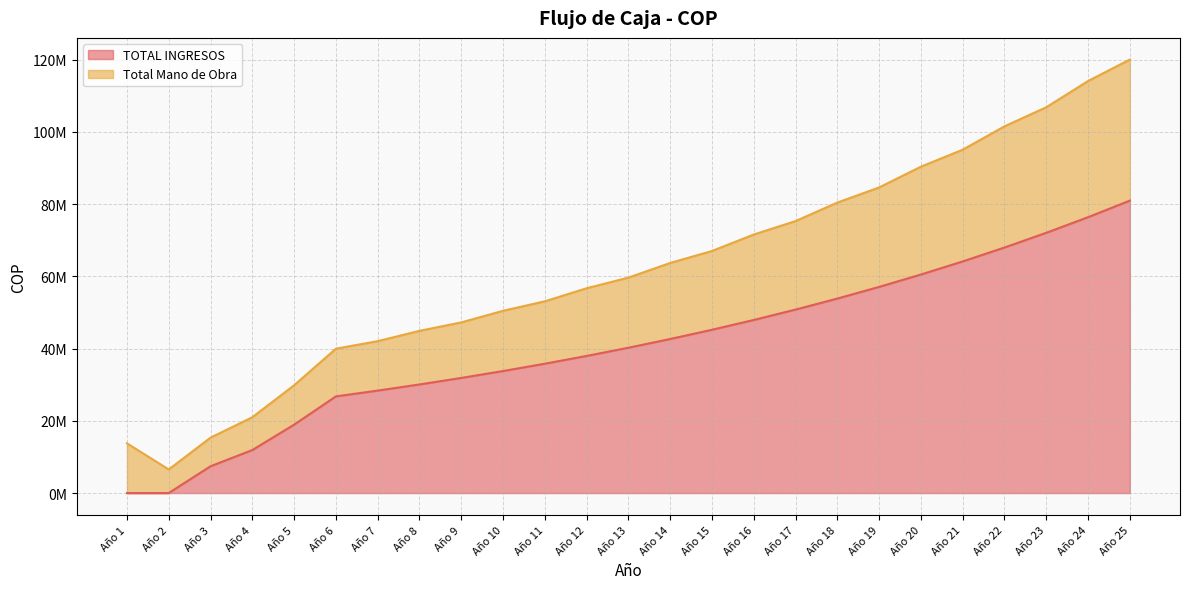

What is the difference between the second highest and second lowest values in the TOTAL INGRESOS series?

76394993.2